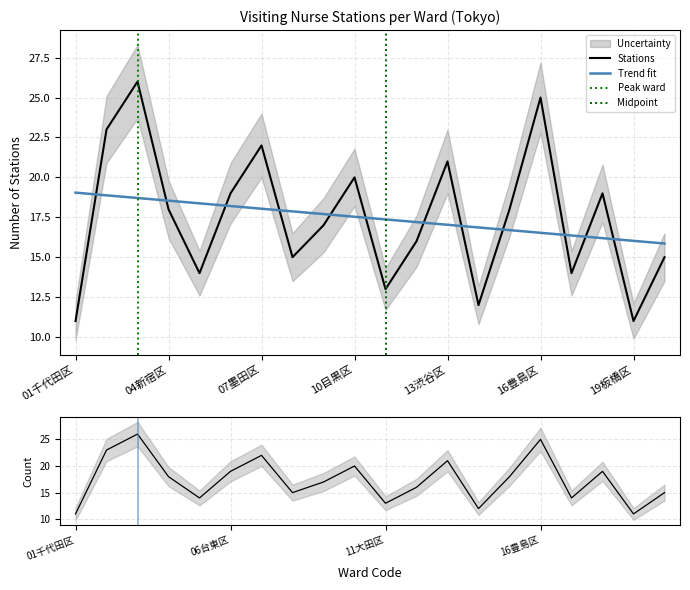

Count the number of data series in this chart.

1